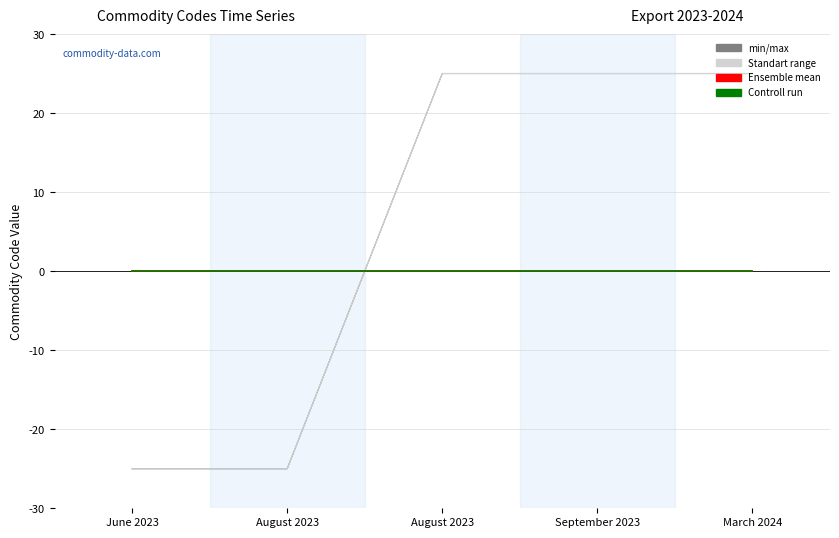

Does the chart display data point markers on the line(s)?

No